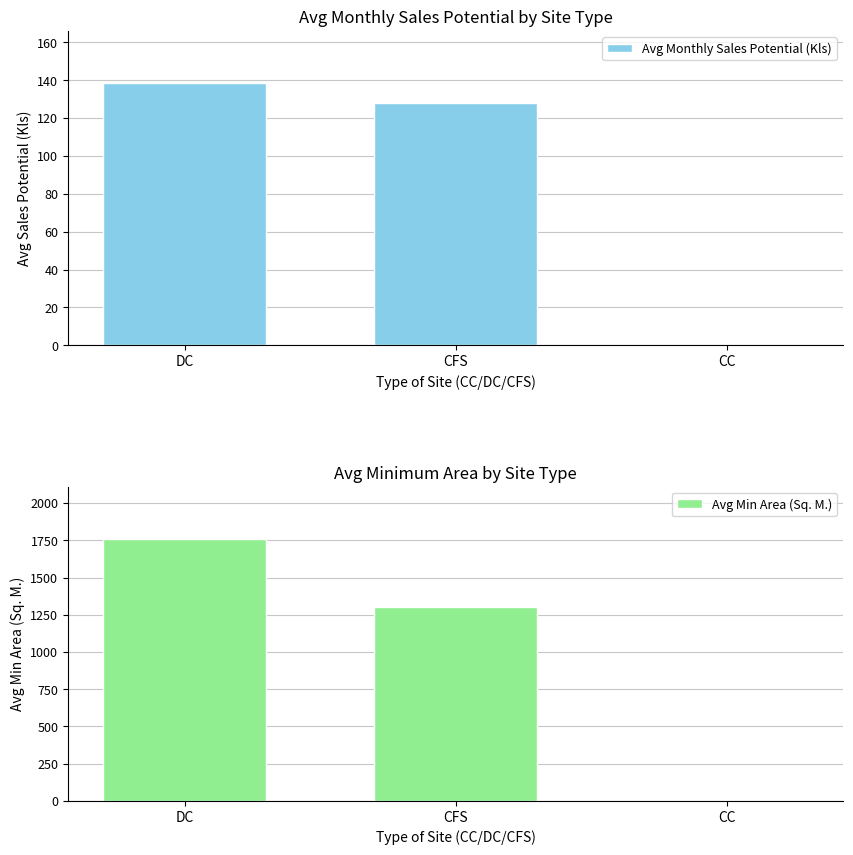

Reading left to right, extract all data points from this chart.

Avg Monthly Sales Potential (Kls): 138.3	127.8	0.0
Avg Min Area (Sq. M.): 1758.3	1304.4	0.0